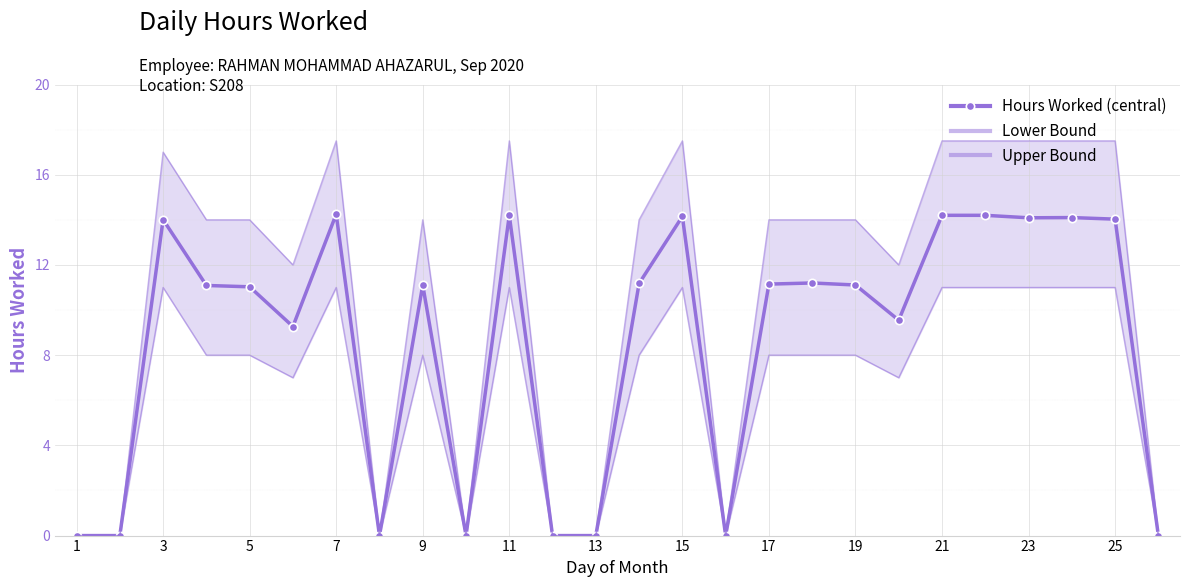

Which series changed the most between 1 and 25?

Hours Worked (central)